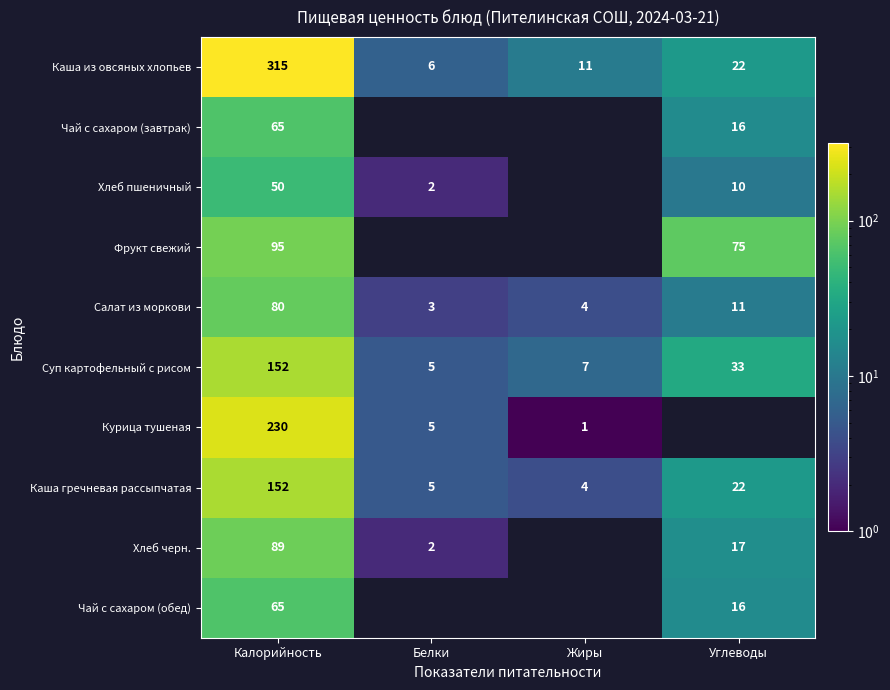

Which has a higher value, Калорийность or Белки?

Калорийность